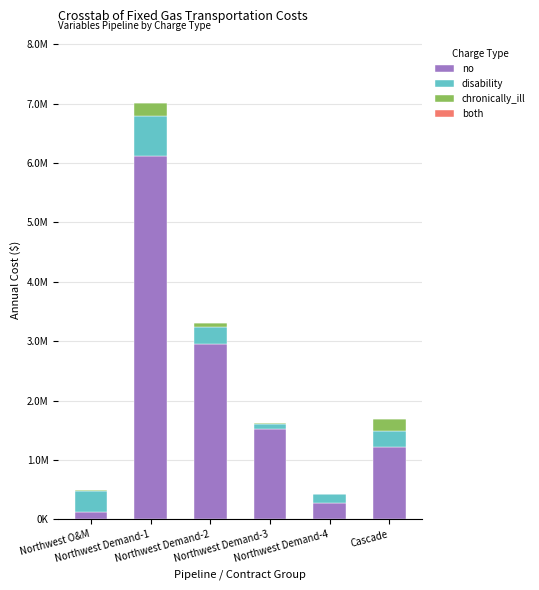

At which category is the sum across all series the highest?

Northwest Demand-1